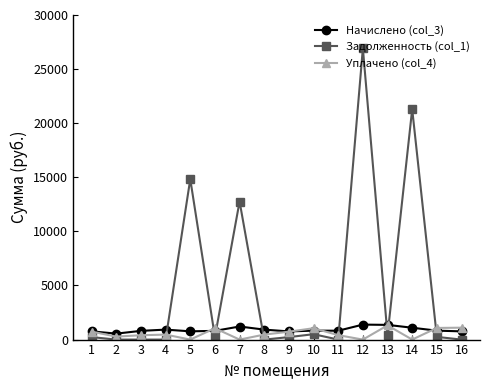

Which series has the largest range (max minus min)?

Задолженность (col_1)